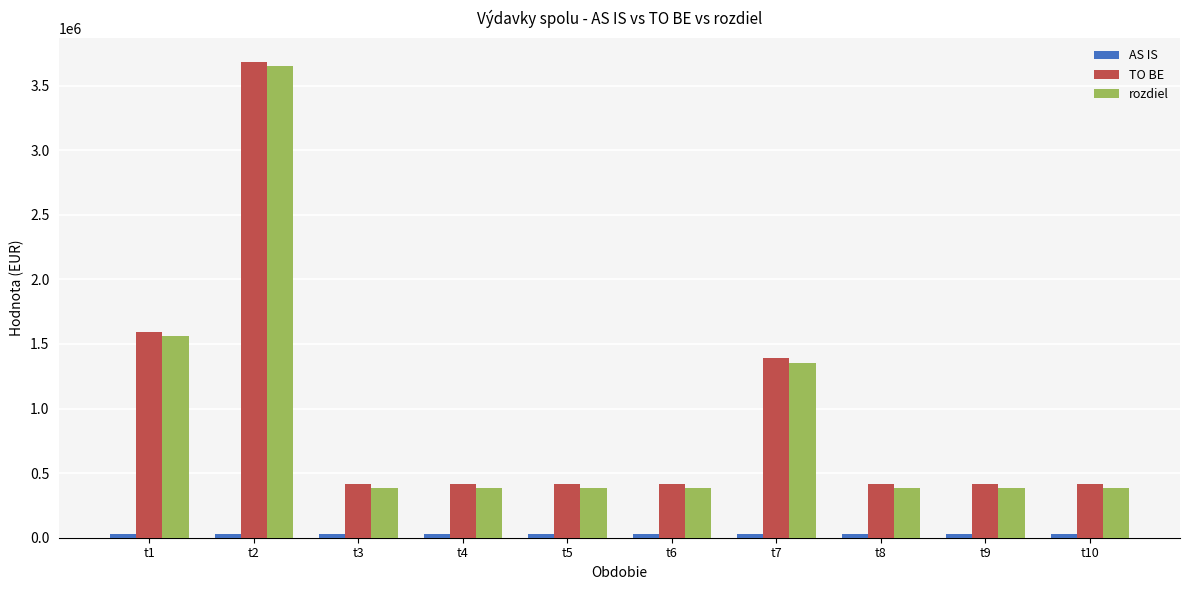

How many bars are there in total?

30